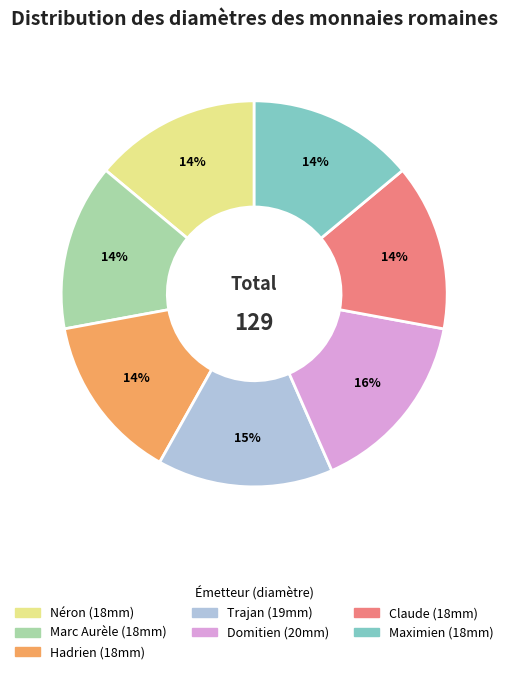

To the nearest percent, what is the difference between the largest and smallest slice percentages?

2%